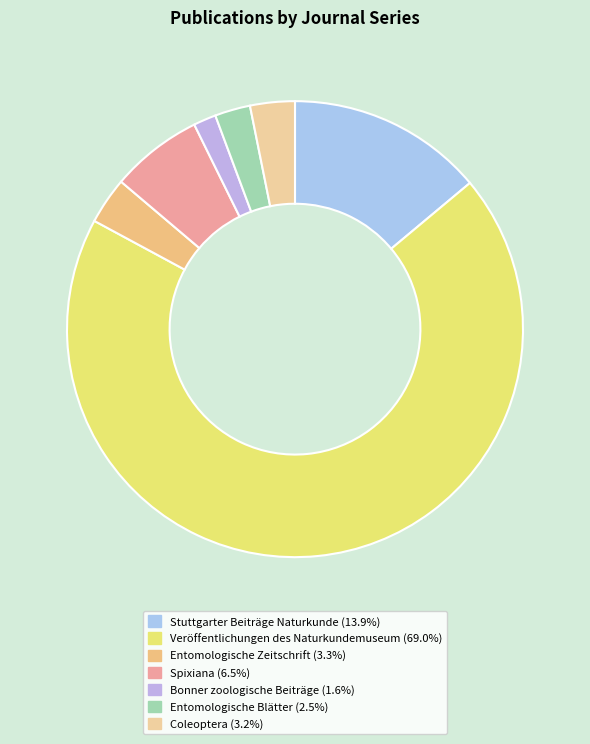

Which slice is the largest?

Veröffentlichungen des Naturkundemuseum